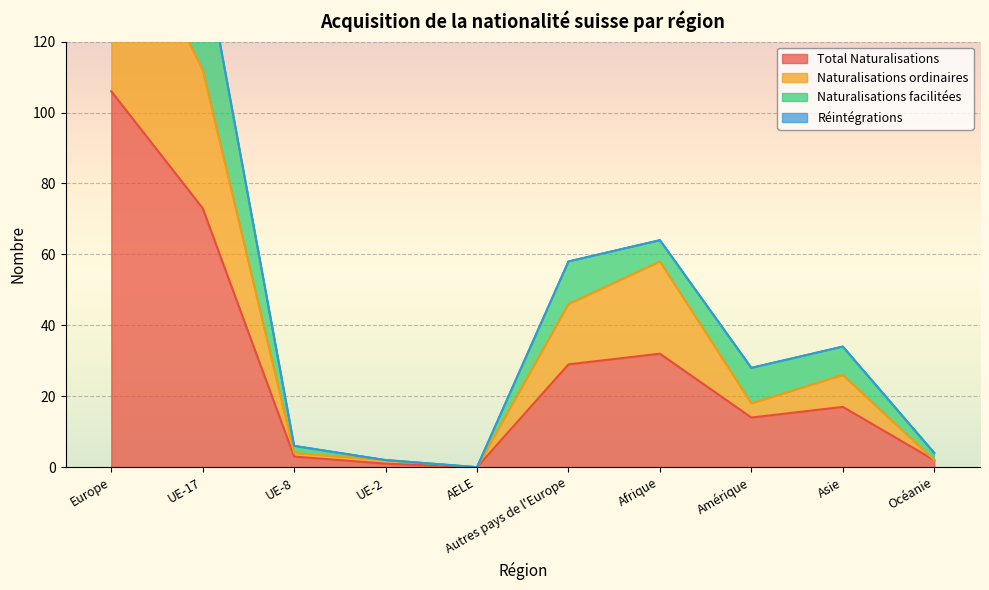

Reading left to right, extract all data points from this chart.

Total Naturalisations: 106	73	3	1	0	29	32	14	17	2
Naturalisations ordinaires: 164	112	4	2	0	46	58	18	26	2
Naturalisations facilitées: 212	146	6	2	0	58	64	28	34	4